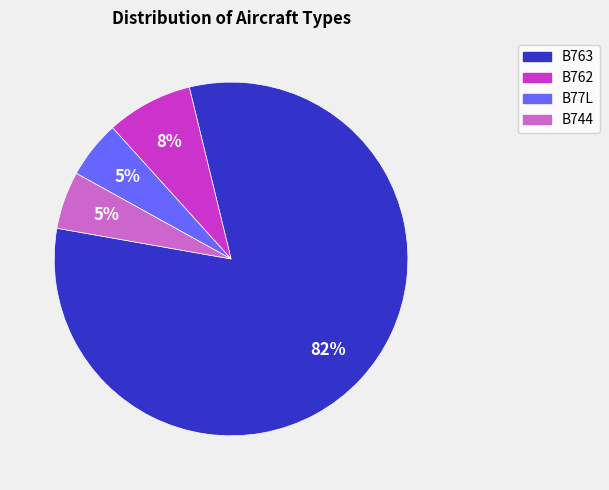

To the nearest percent, what is the average slice percentage?

25%